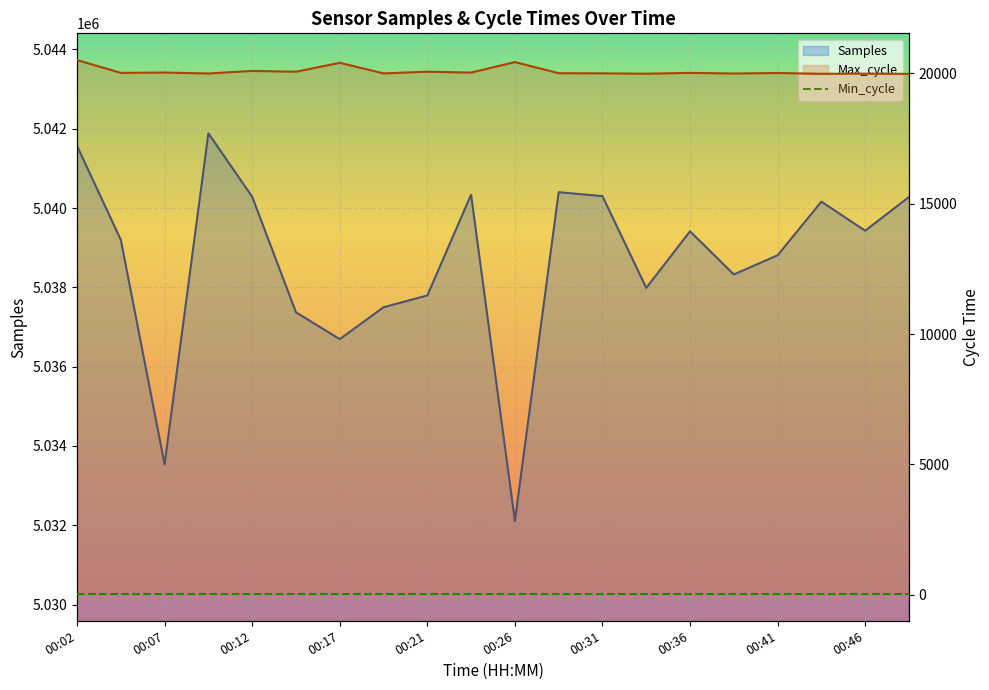

Reading left to right, list all the values displayed in this chart.

Samples: 5041568	5039200	5033537	5041886	5040286	5037371	5036693	5037498	5037795	5040337	5032107	5040400	5040301	5037987	5039413	5038326	5038808	5040162	5039429	5040279
Max_cycle: 20512	20019	20032	19996	20095	20063	20405	20000	20064	20030	20433	20007	20001	19987	20020	19995	20014	19985	19988	19982
Min_cycle: 28	28	28	28	28	28	28	28	28	28	28	28	28	28	28	28	28	28	28	28